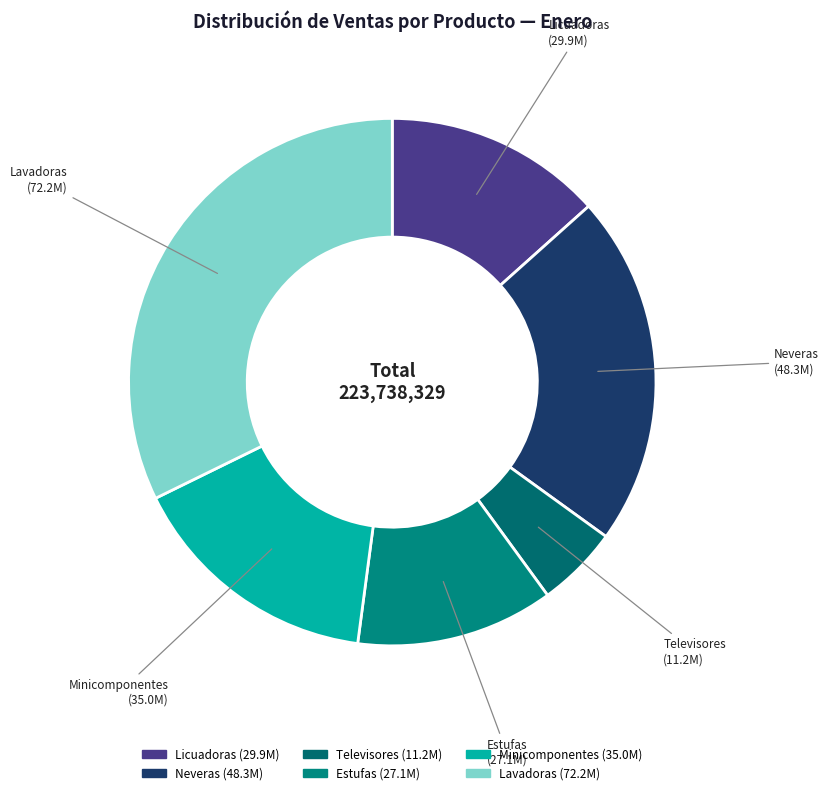

Rank the categories by value from highest to lowest.

Lavadoras, Neveras, Minicomponentes, Licuadoras, Estufas, Televisores